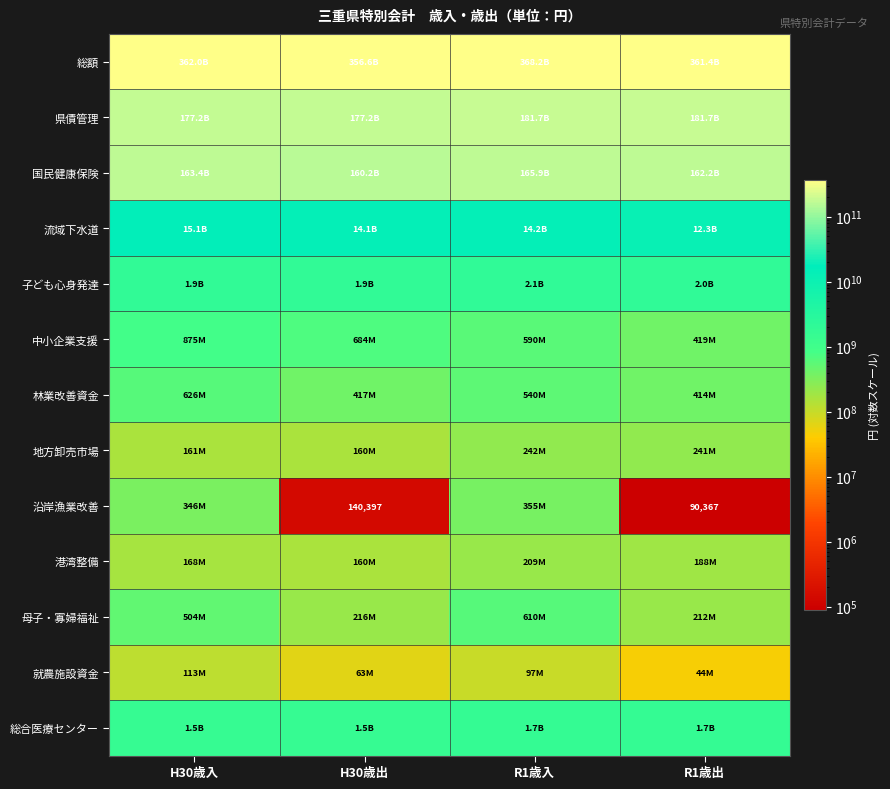

The value of 流域下水道 at H30歳入 is 15114267297. True or false?

True